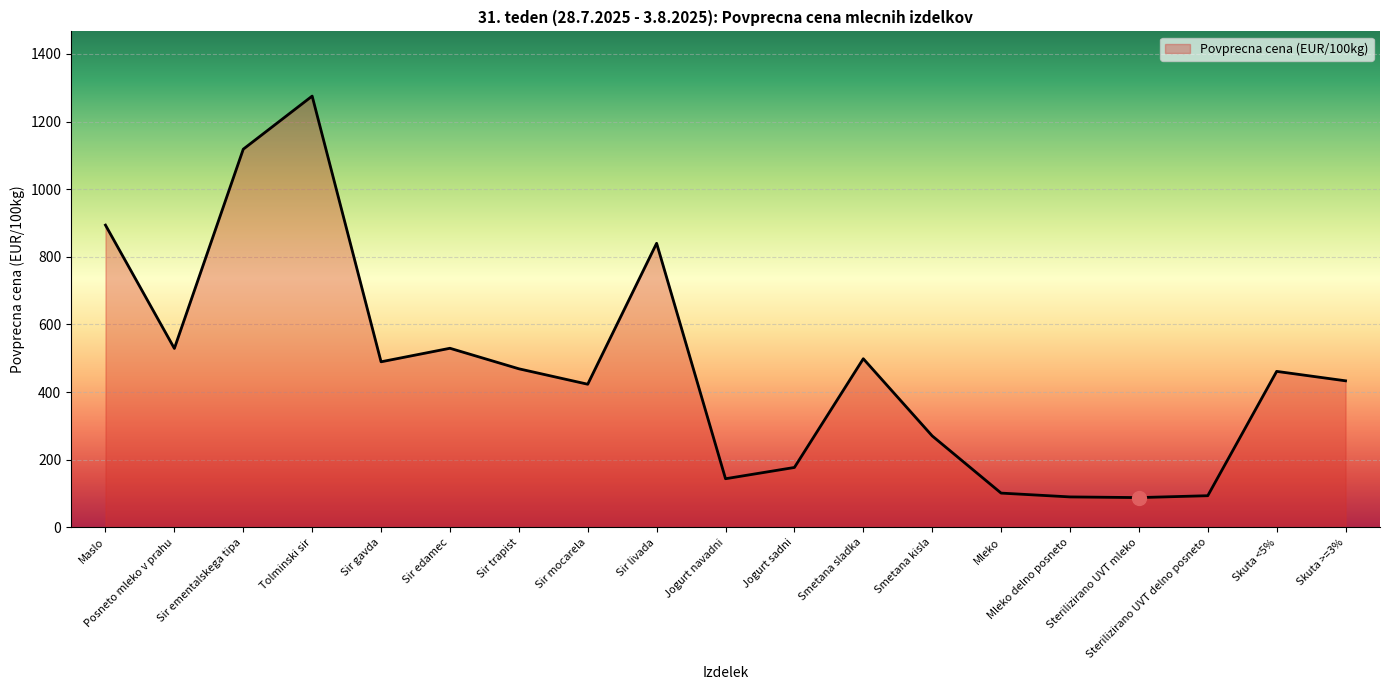

How many series are shown in this chart?

1